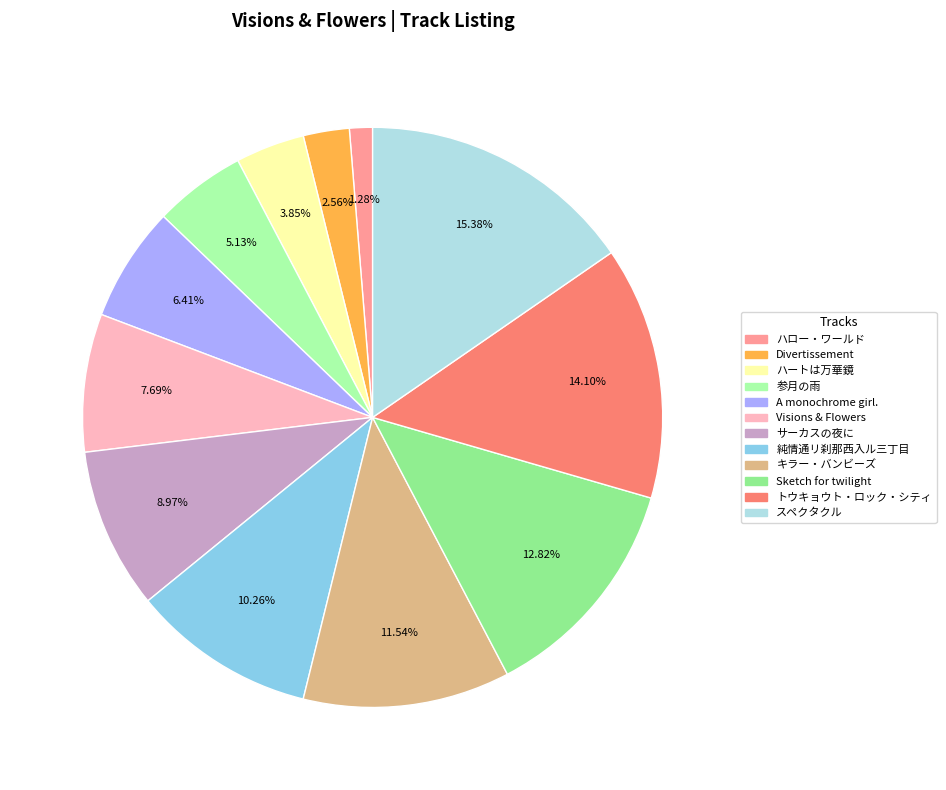

How many slices are in this pie chart?

12